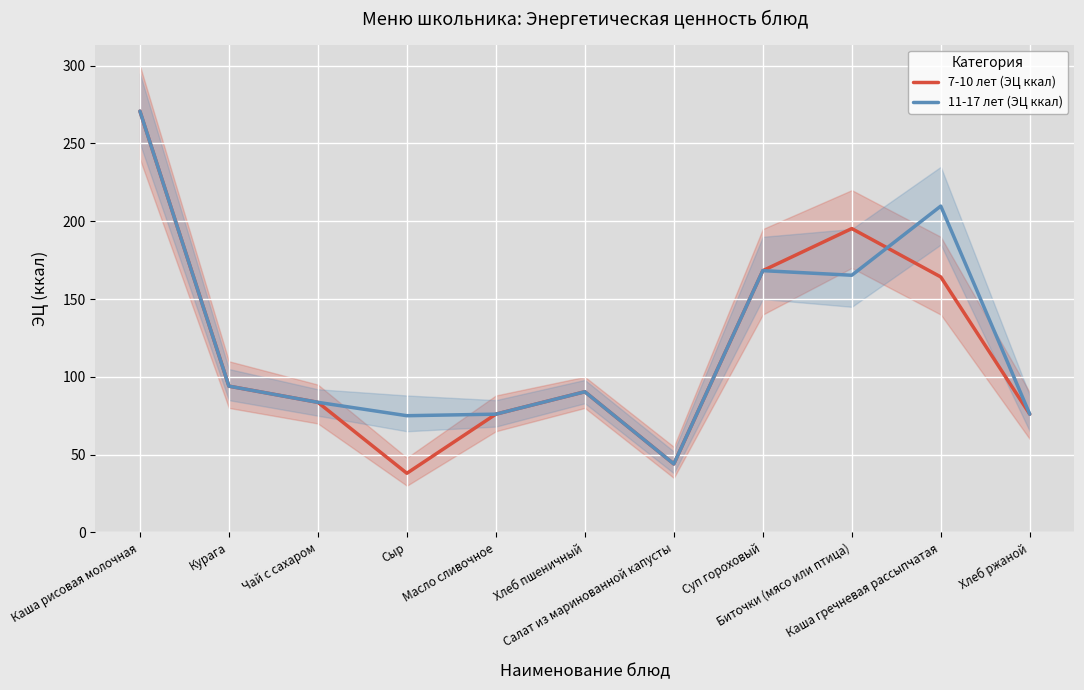

At how many categories does at least one series exceed 209?

2